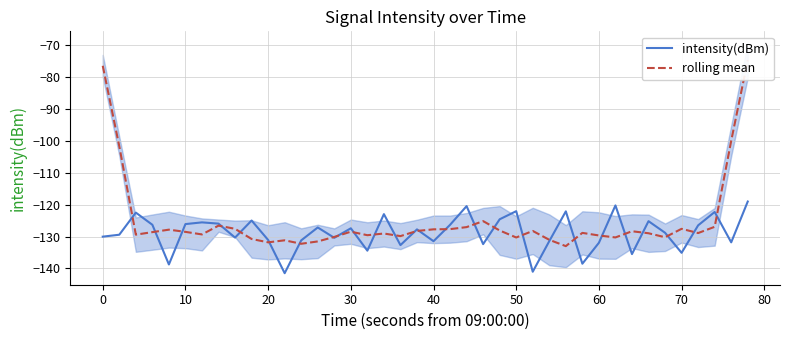

What is the highest value of the intensity(dBm) series?

-119.0